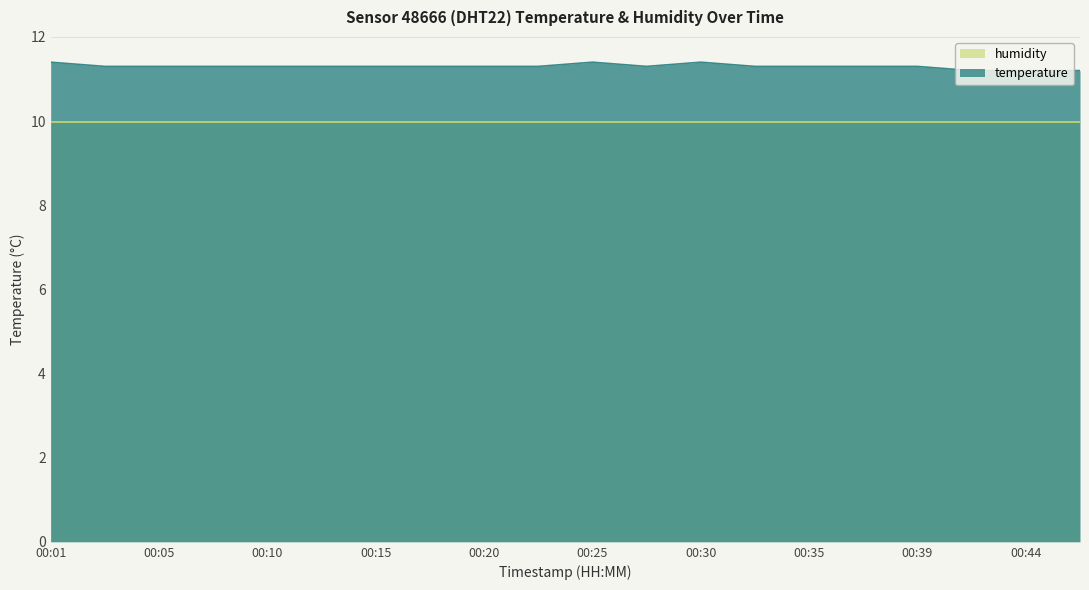

How many values are between 11 and 12?

20